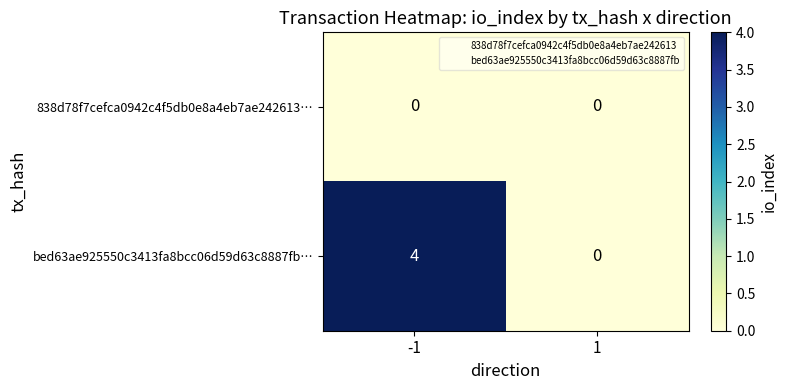

Which series has the largest range (max minus min)?

bed63ae925550c3413fa8bcc06d59d63c8887fb…